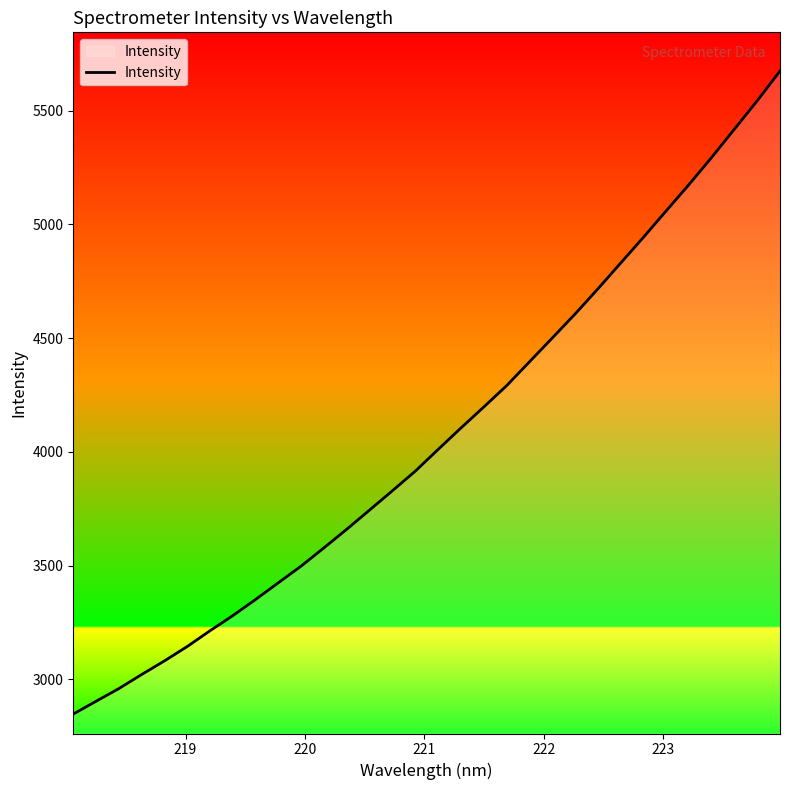

Does the chart have visible grid lines?

No